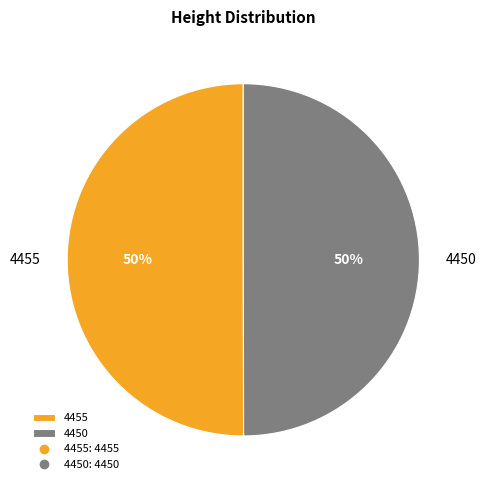

Combined, do 4450 and 4455 account for over 50%?

Yes